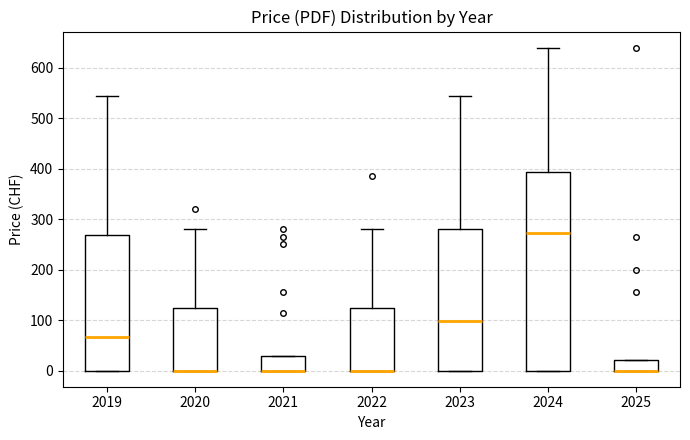

Which box is the tallest, from its lower edge to its upper edge?

2024